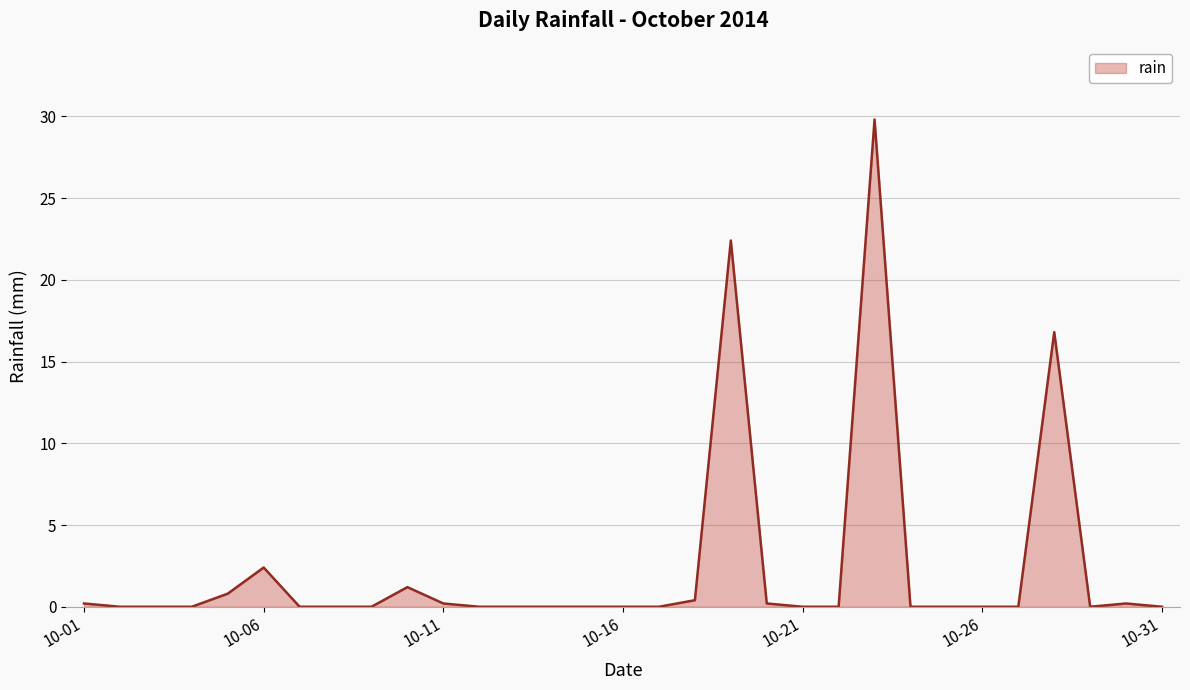

How many lines are shown in the chart?

1